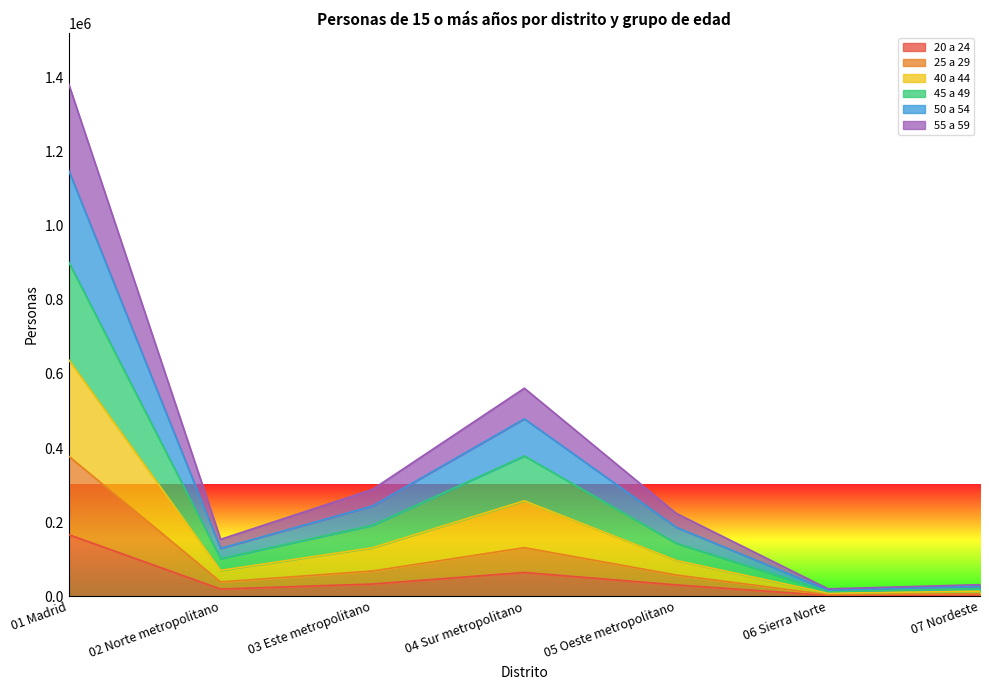

Does the chart have visible grid lines?

No